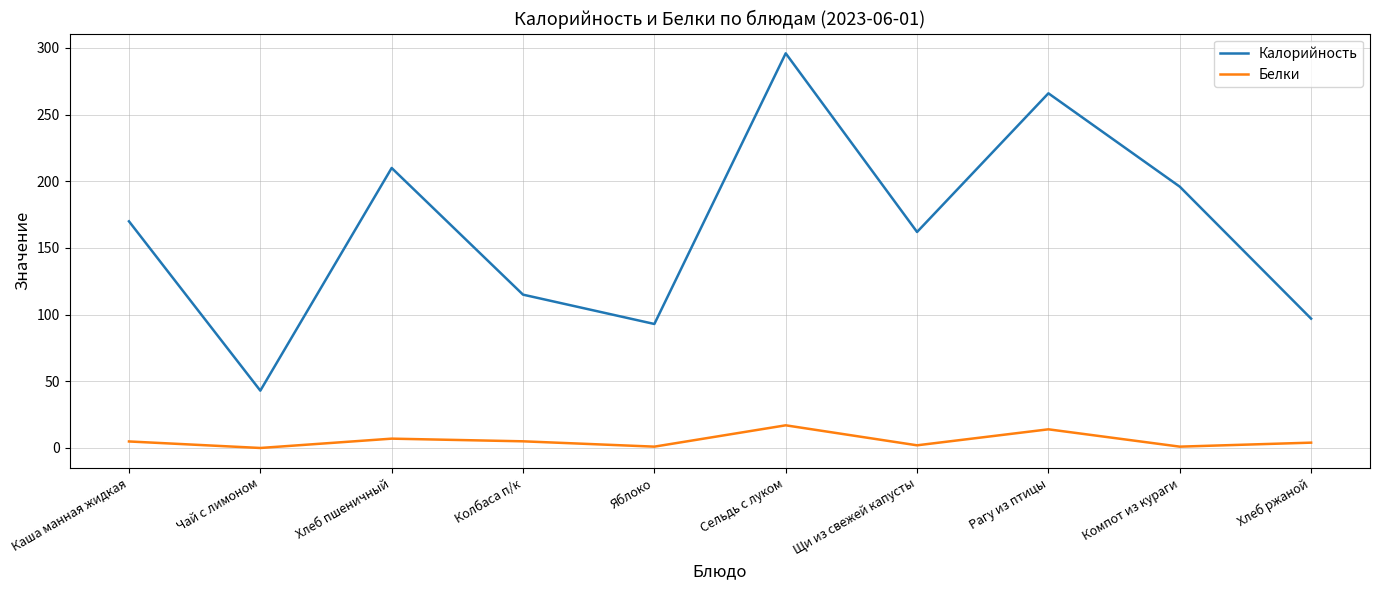

What position from the right is Чай с лимоном?

9